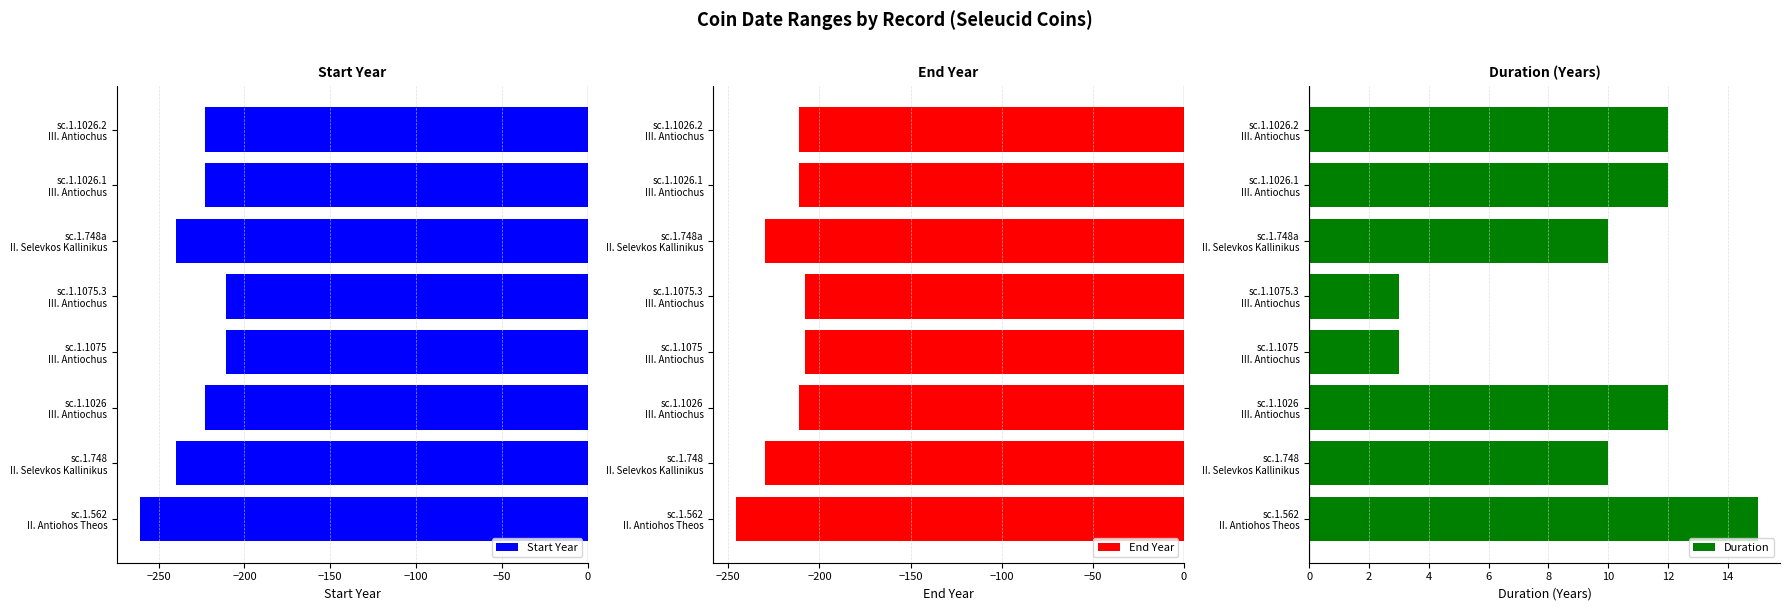

What is the sum of all Start Year values?

-1832